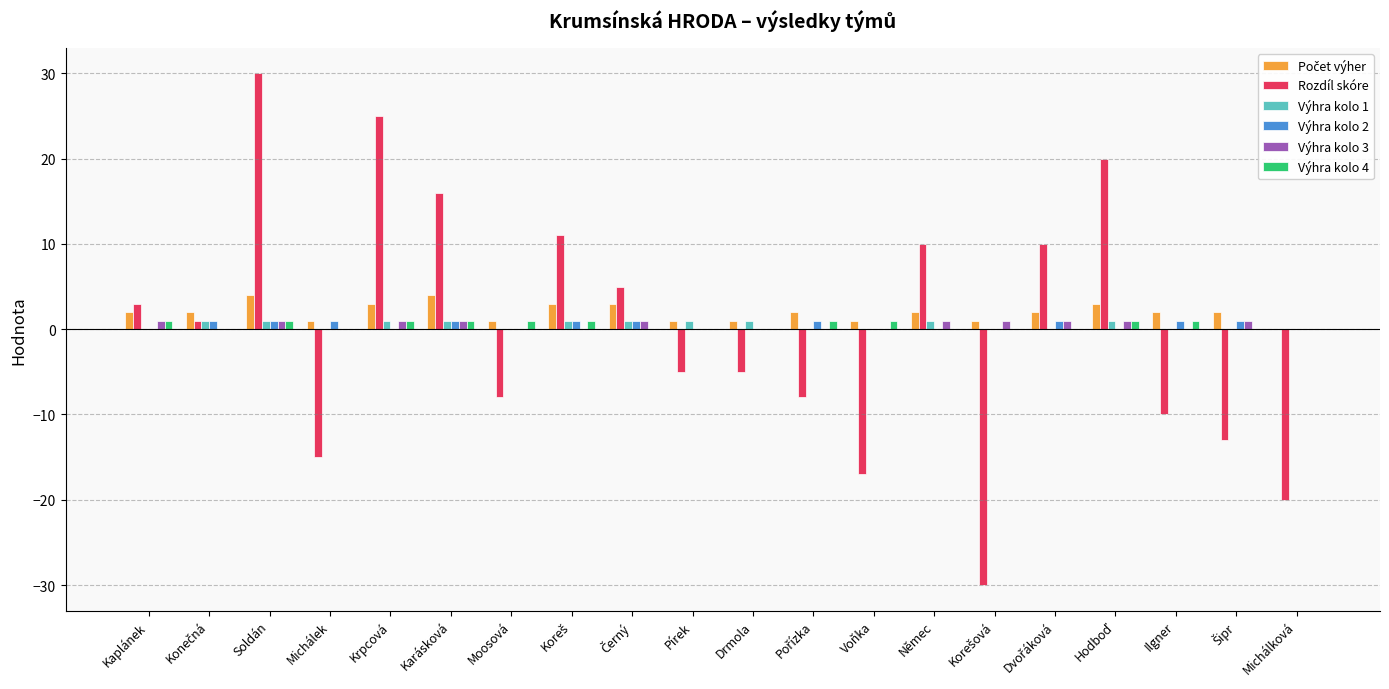

True or false: Rozdíl skóre has a value of -10 at Michálek.

False